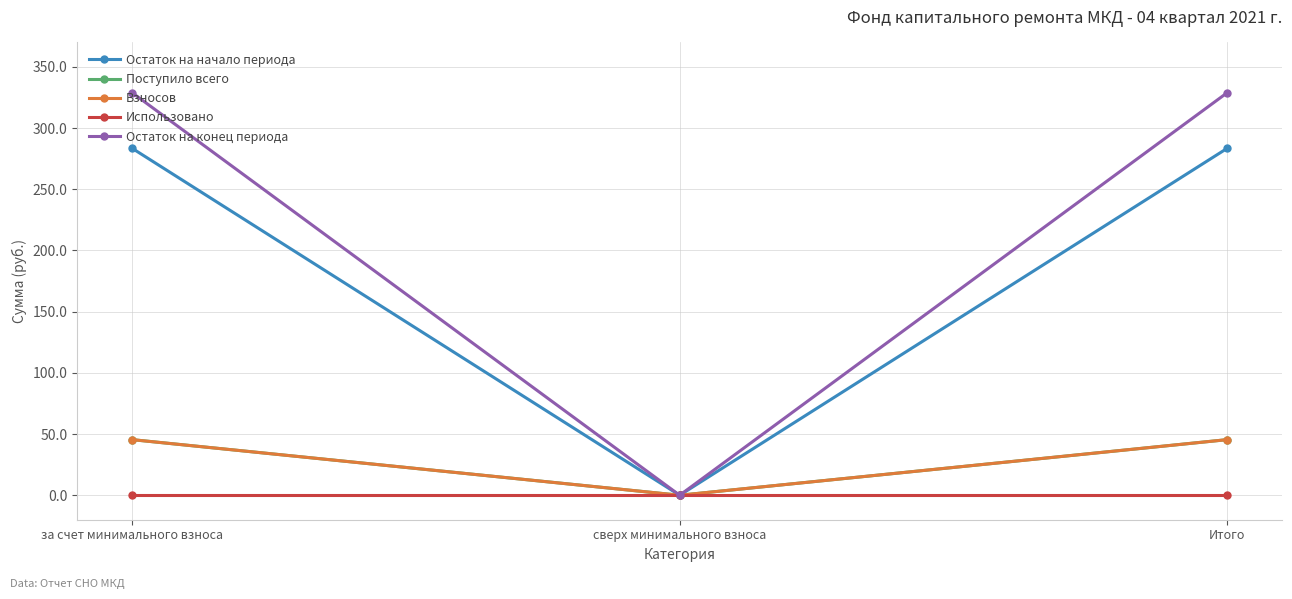

Reading left to right, list all the values displayed in this chart.

Остаток на начало периода: 283.5	0.0	283.5
Поступило всего: 45.4	0.0	45.4
Взносов: 45.4	0.0	45.4
Использовано: 0.0	0.0	0.0
Остаток на конец периода: 328.9	0.0	328.9